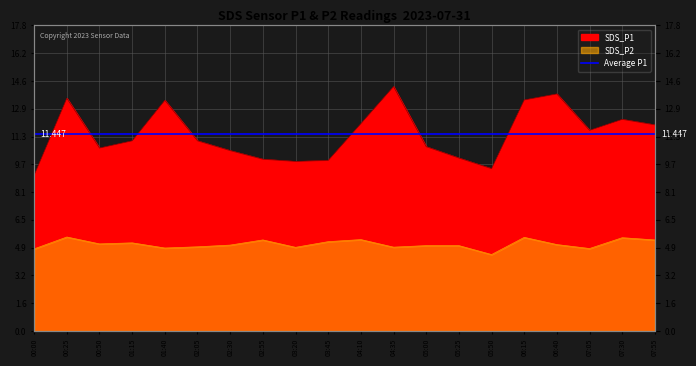

Which has a higher value, 00:00 or 02:05?

02:05